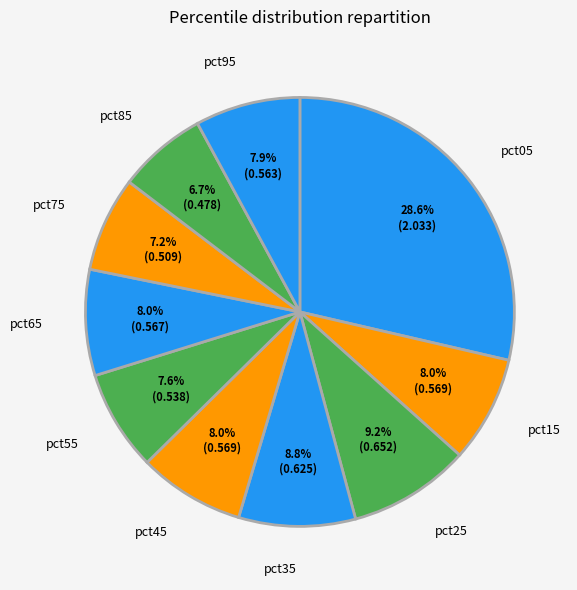

Is there a majority slice in this chart?

No